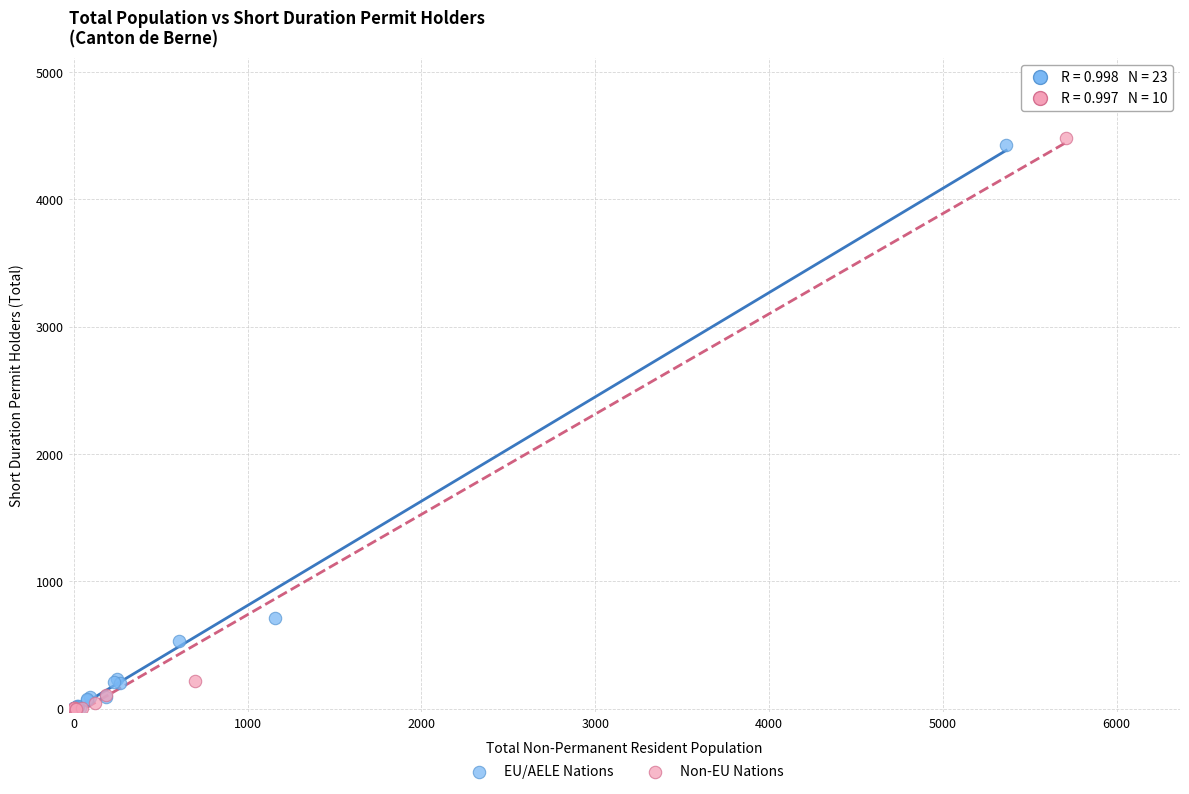

What are all the series names shown in the legend?

EU/AELE Nations, Non-EU Nations